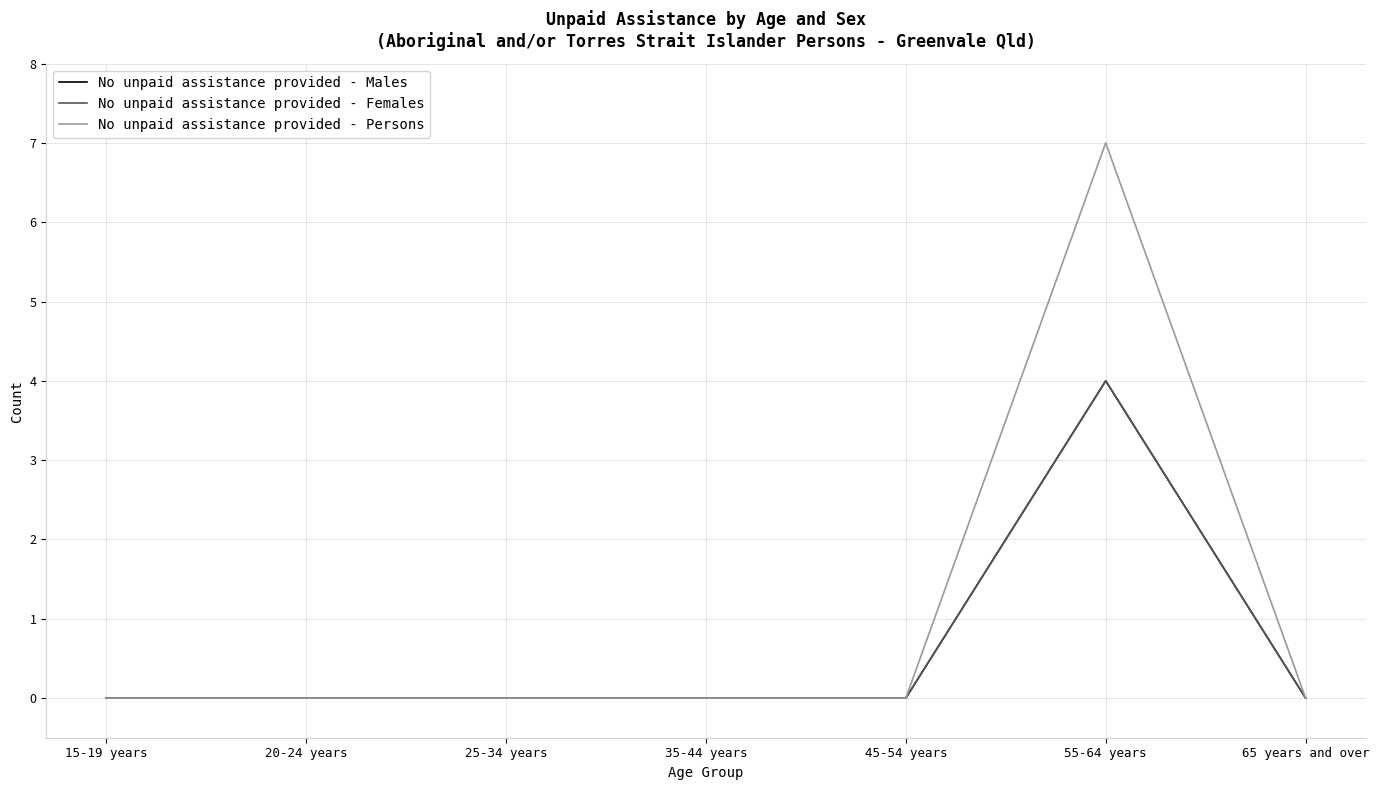

Which series has the largest total across all categories?

No unpaid assistance provided - Persons